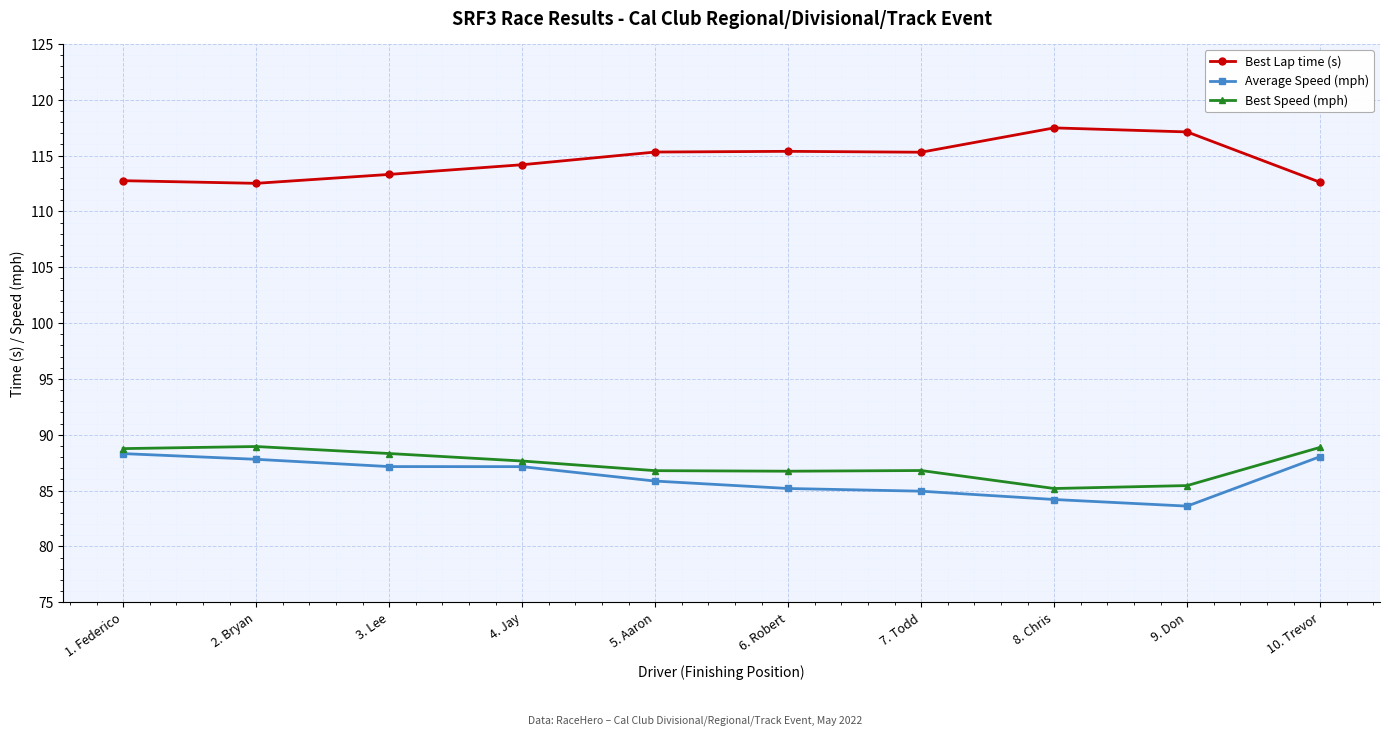

True or false: Best Speed (mph) has a value of 143.3 at 2. Bryan.

False